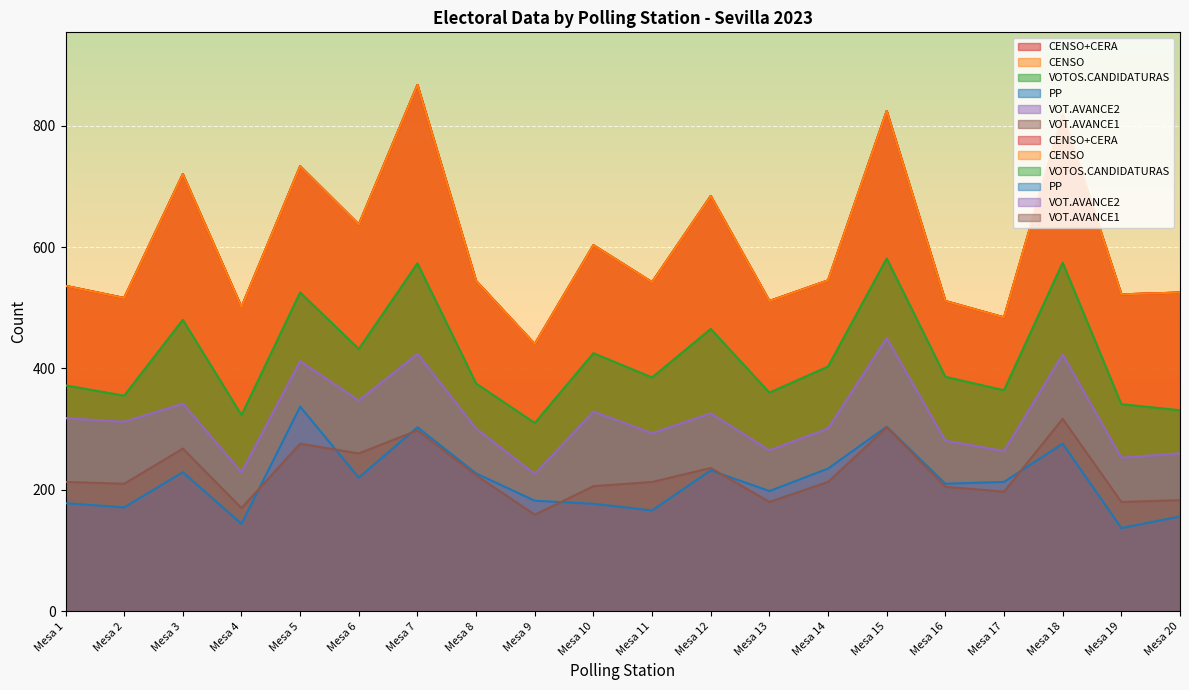

Where does the PP series first go above 213?

Mesa 3